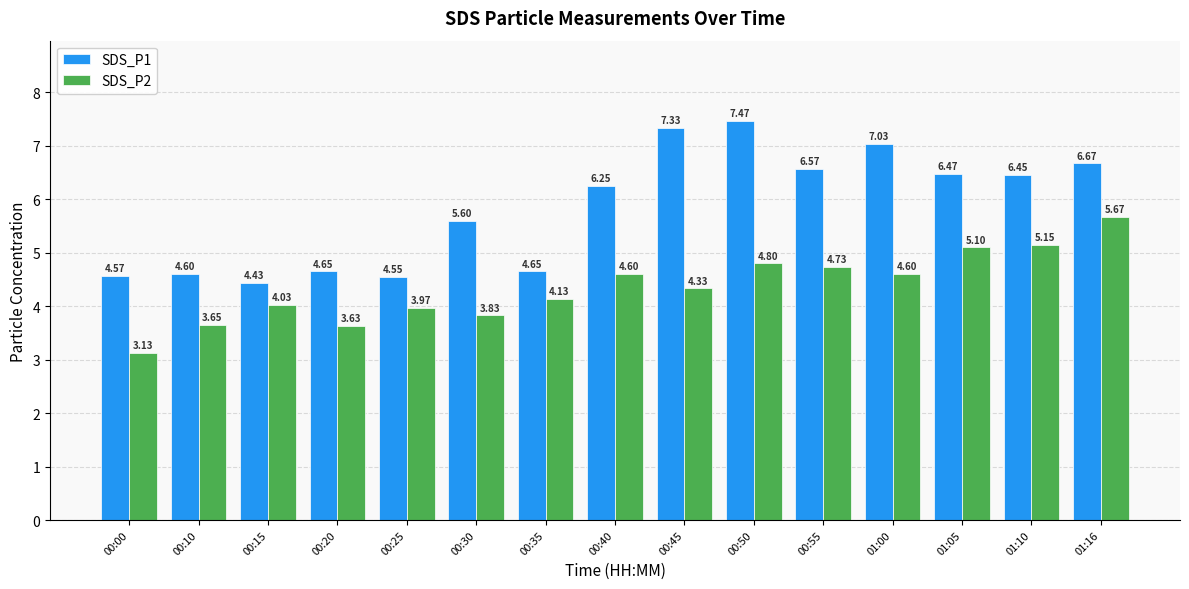

Which series changed the most between 00:20 and 00:30?

SDS_P1